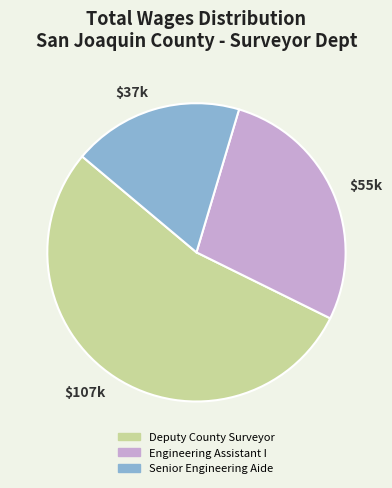

Is it true that $37k is 12% of the pie?

False